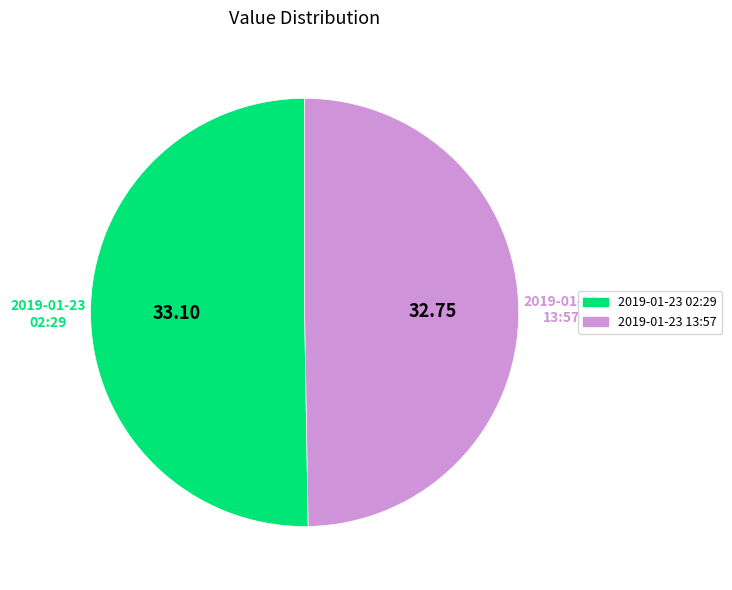

Does any single category account for the majority?

Yes